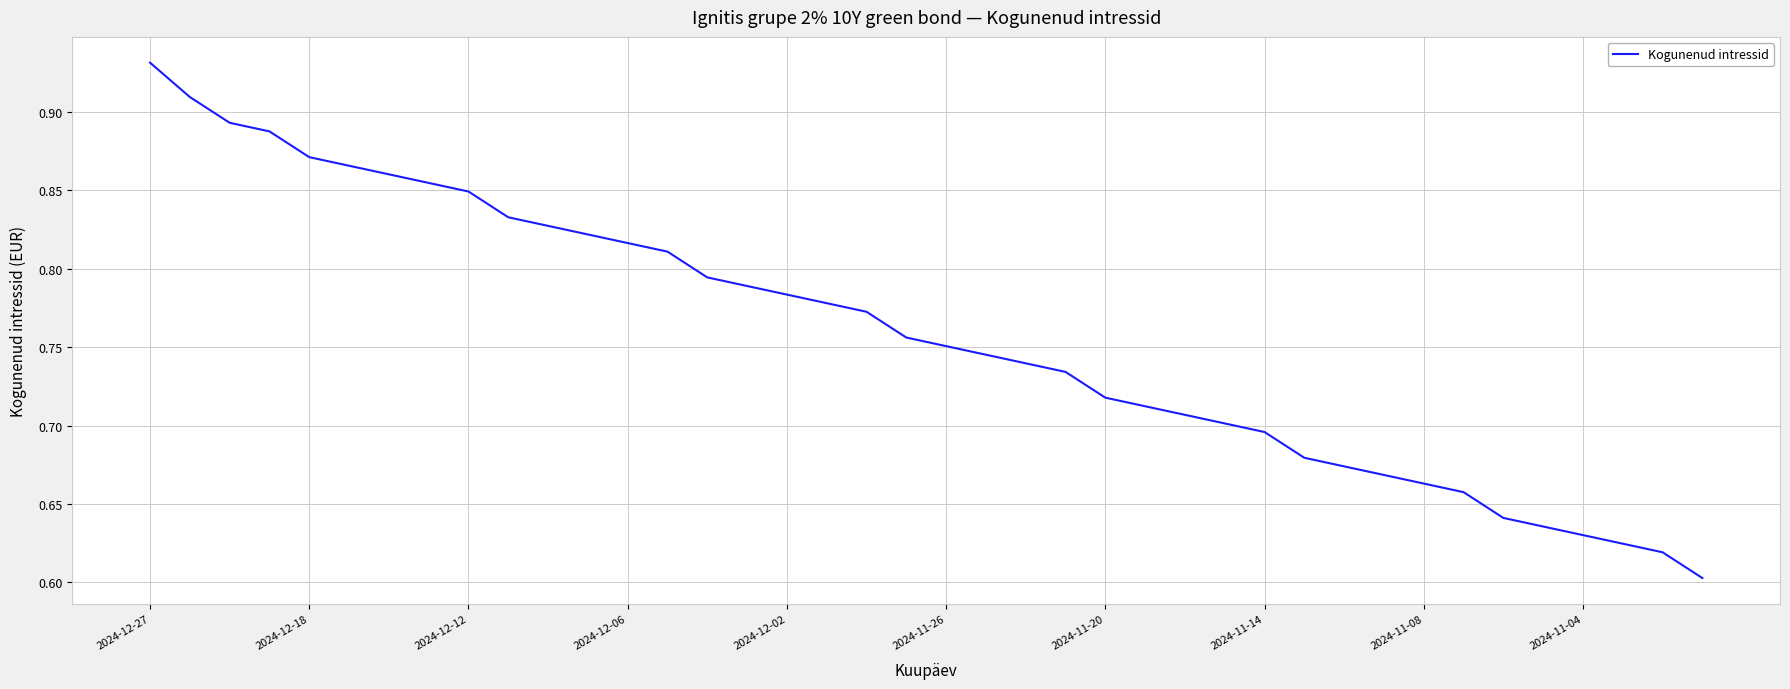

What is the difference between the maximum and minimum values?

0.3